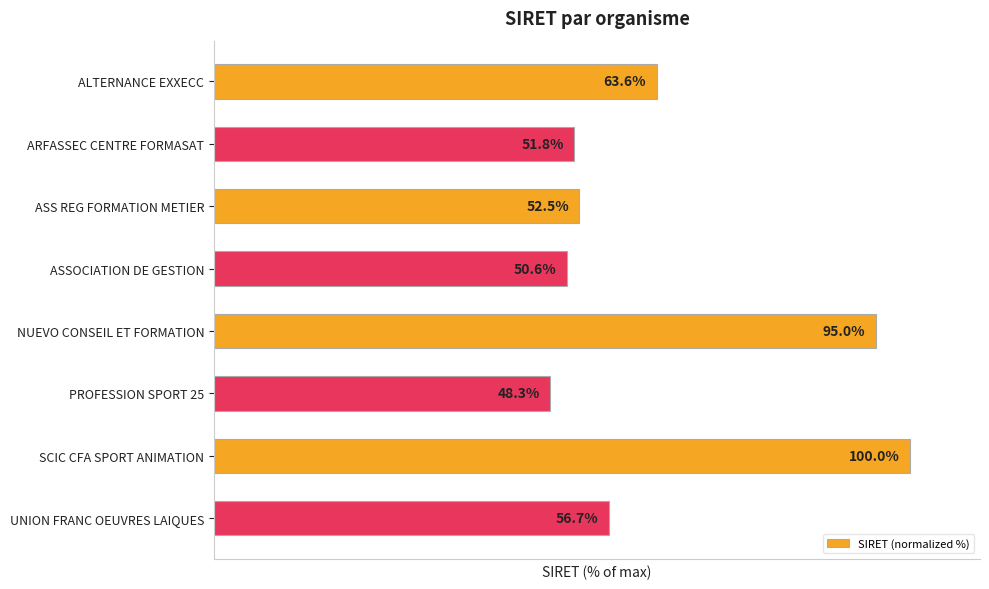

Rank the categories by value from lowest to highest.

PROFESSION SPORT 25, ASSOCIATION DE GESTION, ARFASSEC CENTRE FORMASAT, ASS REG FORMATION METIER, UNION FRANC OEUVRES LAIQUES, ALTERNANCE EXXECC, NUEVO CONSEIL ET FORMATION, SCIC CFA SPORT ANIMATION